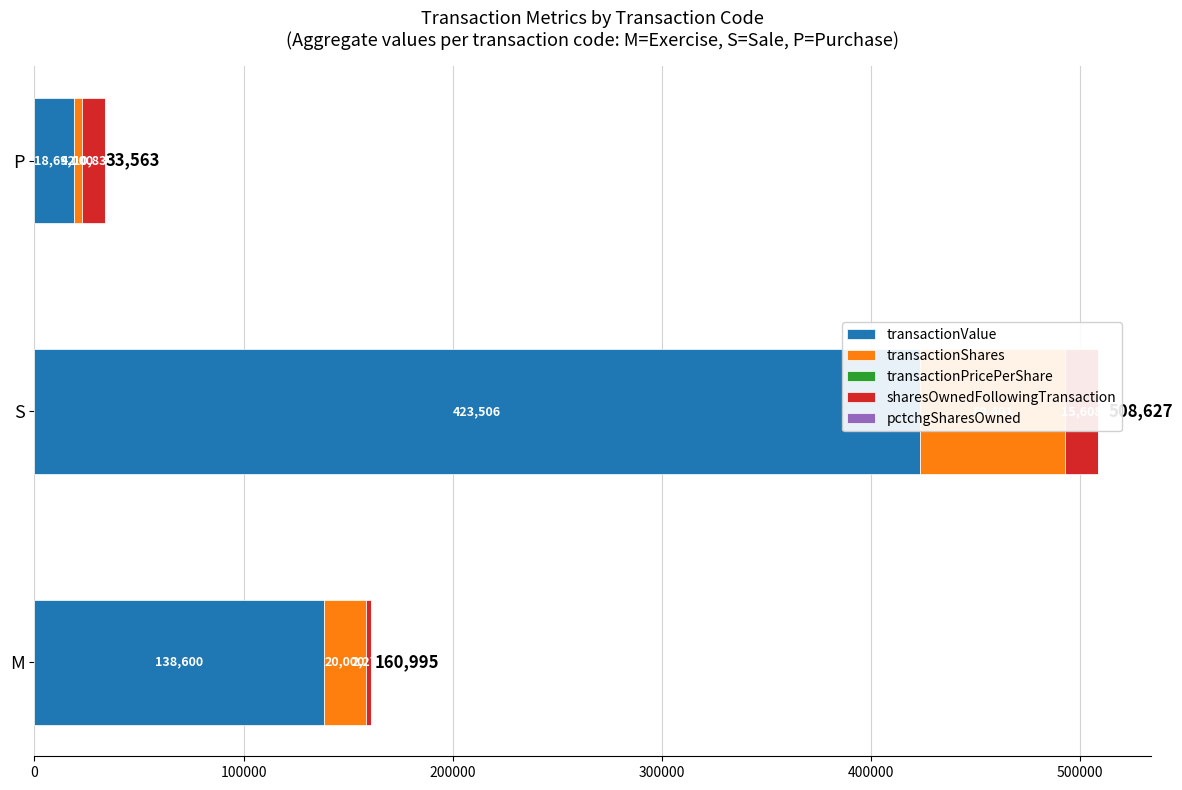

What are all the series names shown in the legend?

transactionValue, transactionShares, transactionPricePerShare, sharesOwnedFollowingTransaction, pctchgSharesOwned